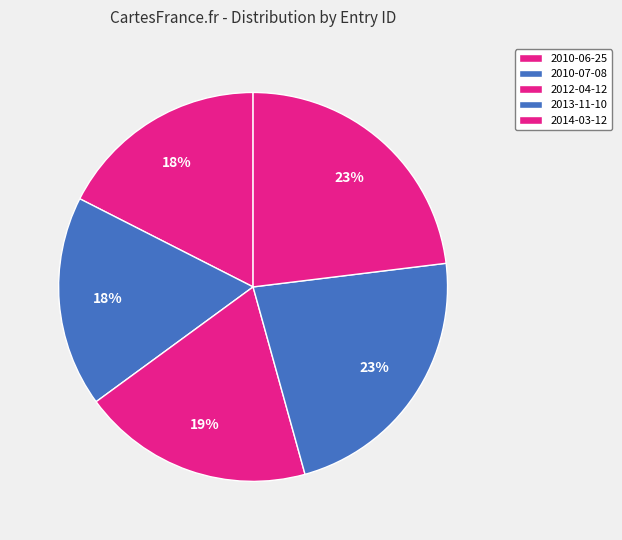

Count the number of slices in the pie.

5